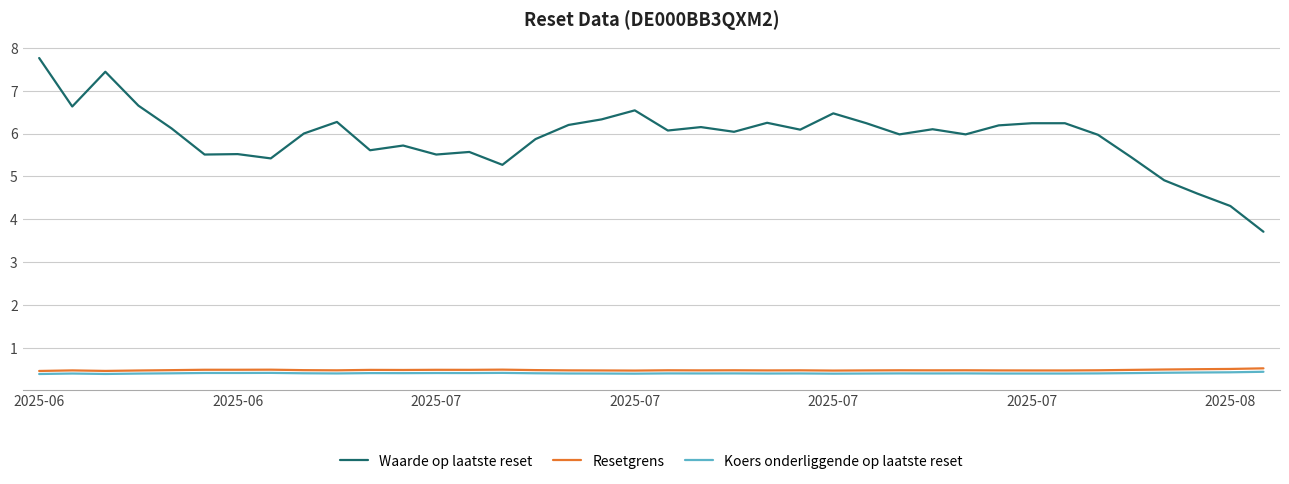

What is the maximum value for Koers onderliggende op laatste reset?

0.4